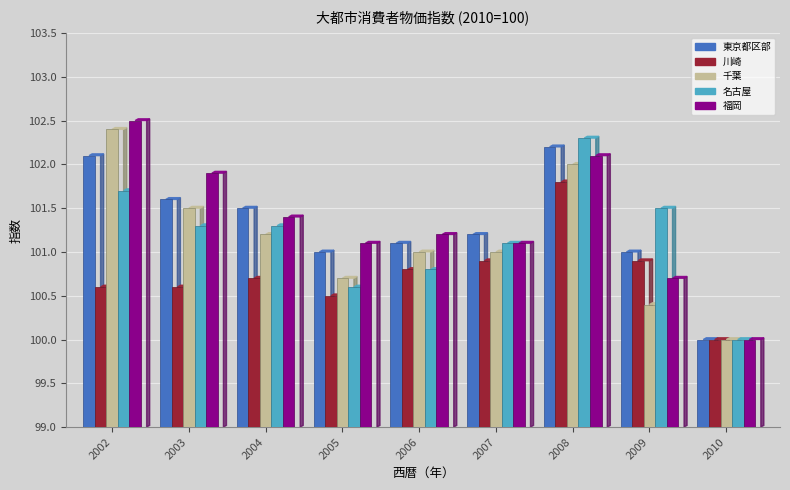

Rank the series by their maximum value, from lowest to highest.

川崎, 東京都区部, 名古屋, 千葉, 福岡